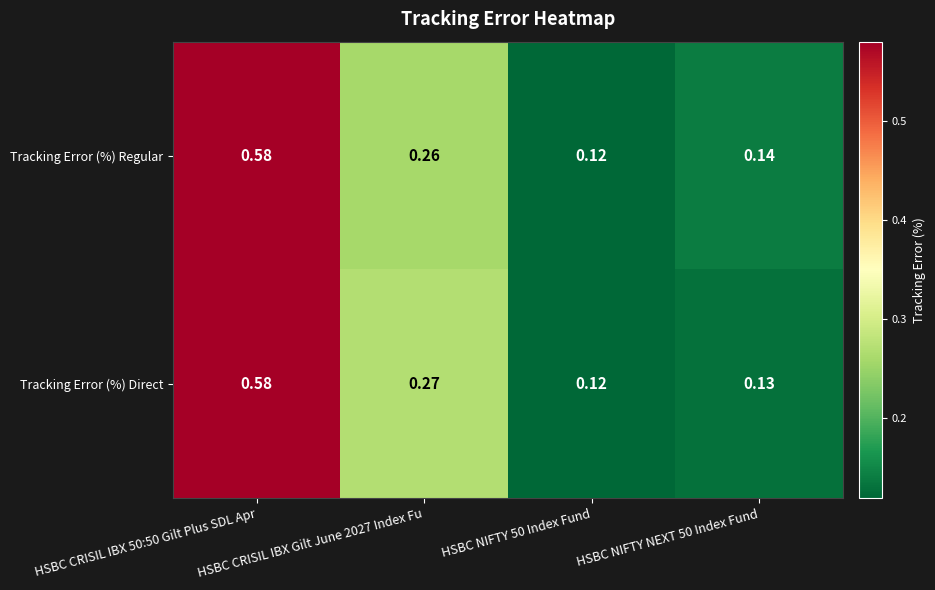

Rank the series at HSBC NIFTY NEXT 50 Index Fund from lowest to highest value.

Tracking Error (%) Direct, Tracking Error (%) Regular